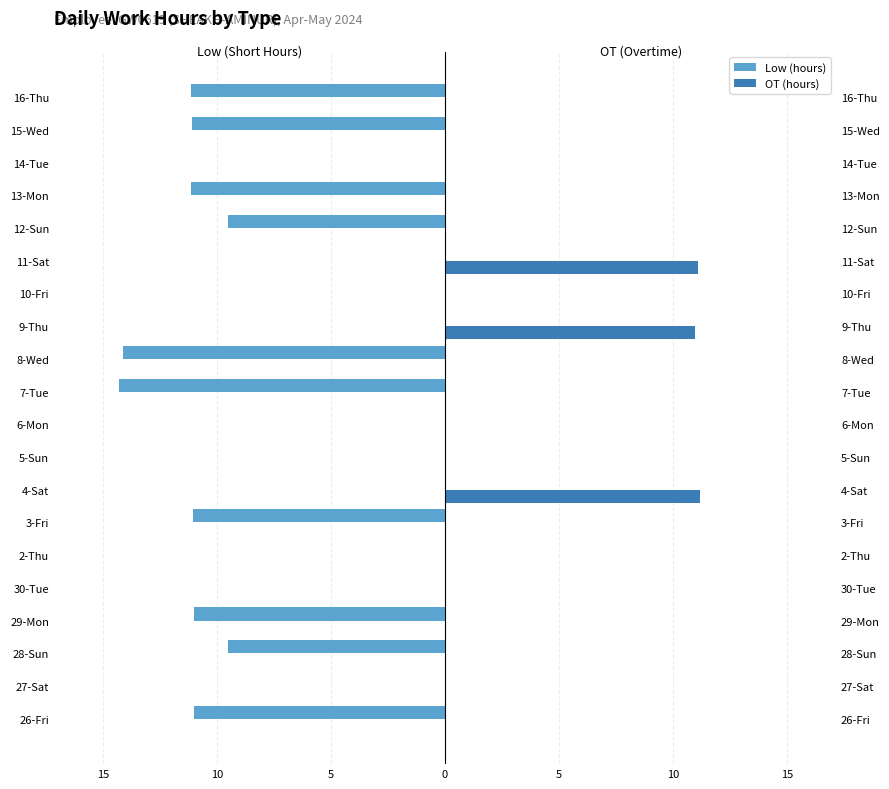

How many groups of bars are there?

20